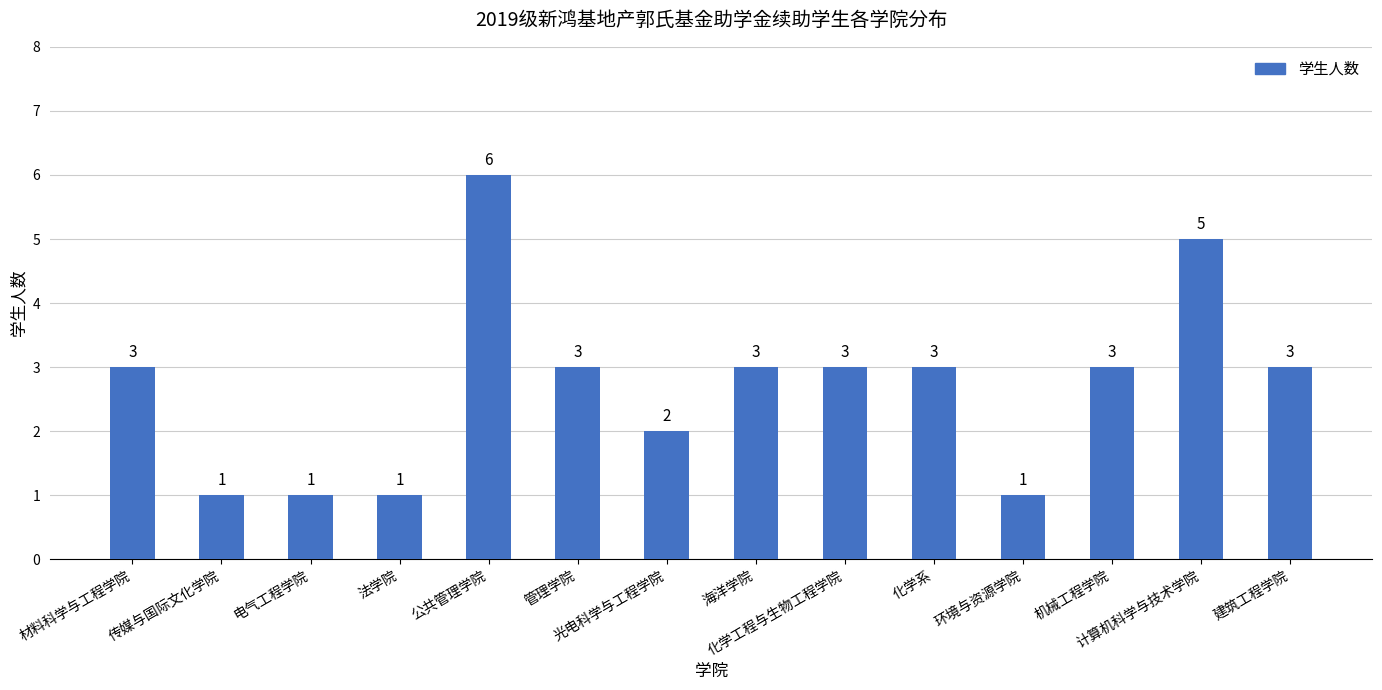

What is the difference between the values at 法学院 and 建筑工程学院?

2